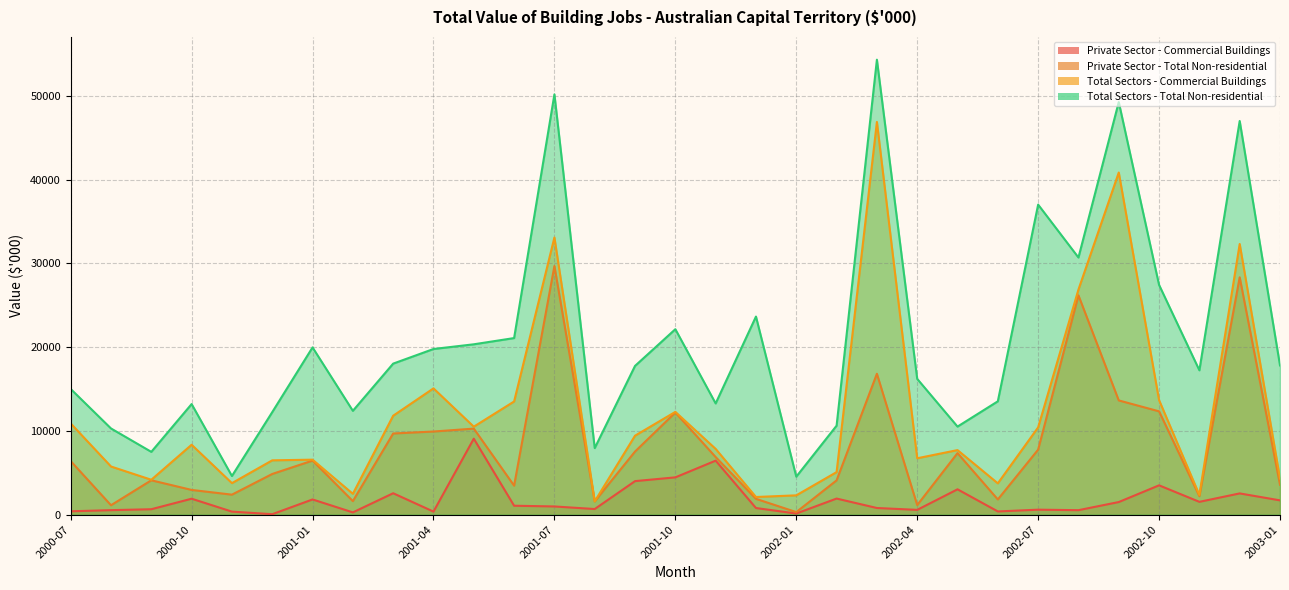

What is the label of the 7th point from the left?

2001-01